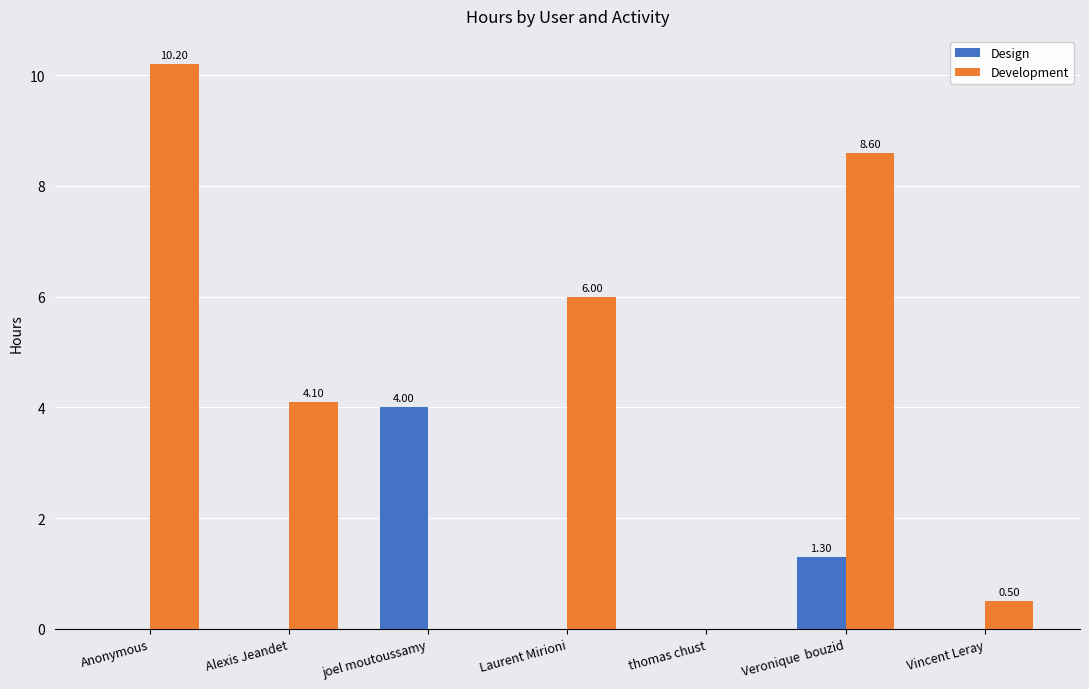

Is the value of Development at Laurent Mirioni greater than the value of Design at Laurent Mirioni?

Yes